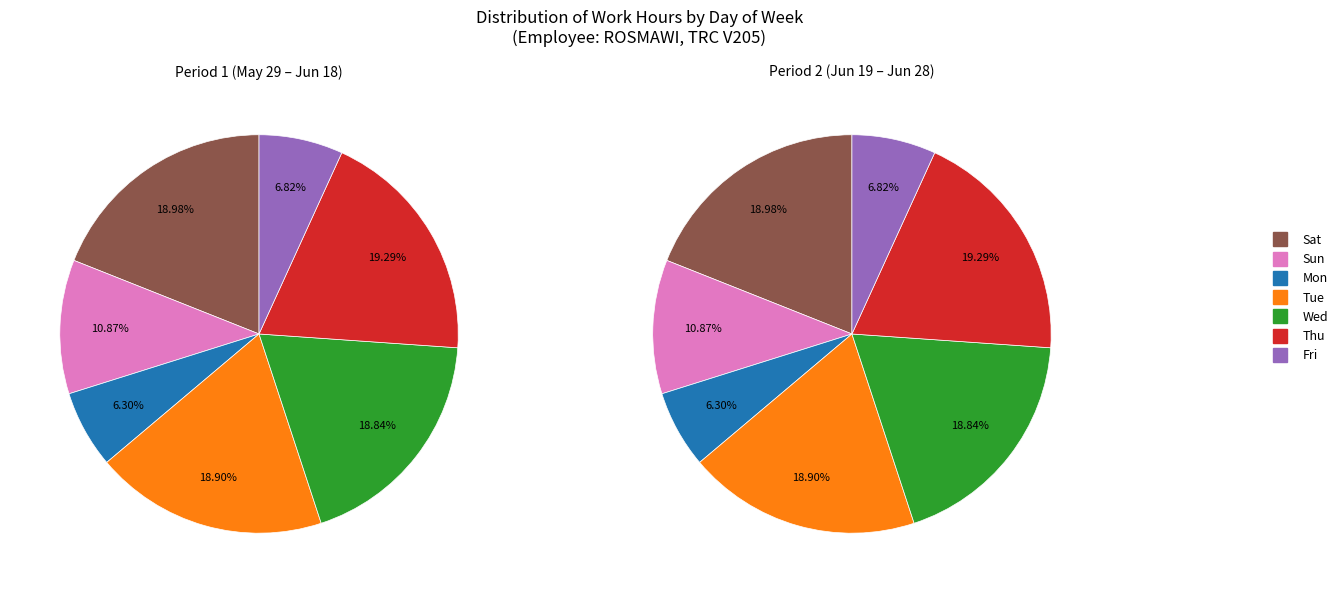

How many segments does this pie chart have?

7